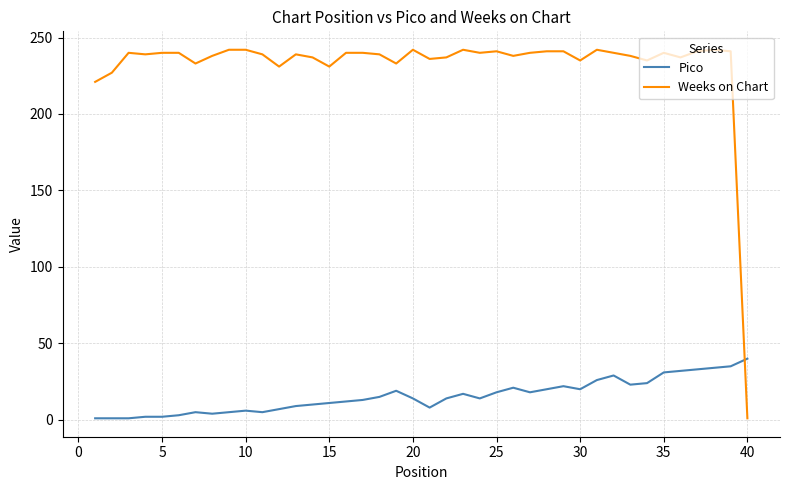

What is the greatest value displayed?

242